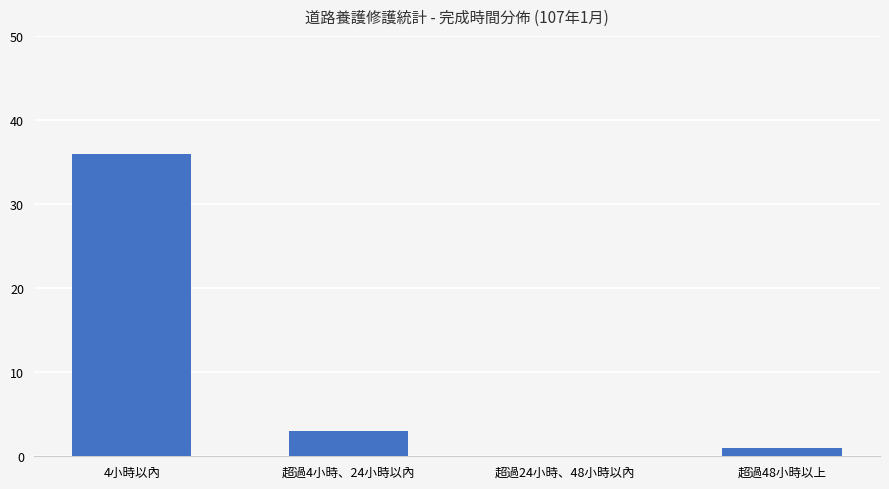

Reading right to left, extract all data points from this chart.

超過48小時以上=1	超過24小時、48小時以內=0	超過4小時、24小時以內=3	4小時以內=36